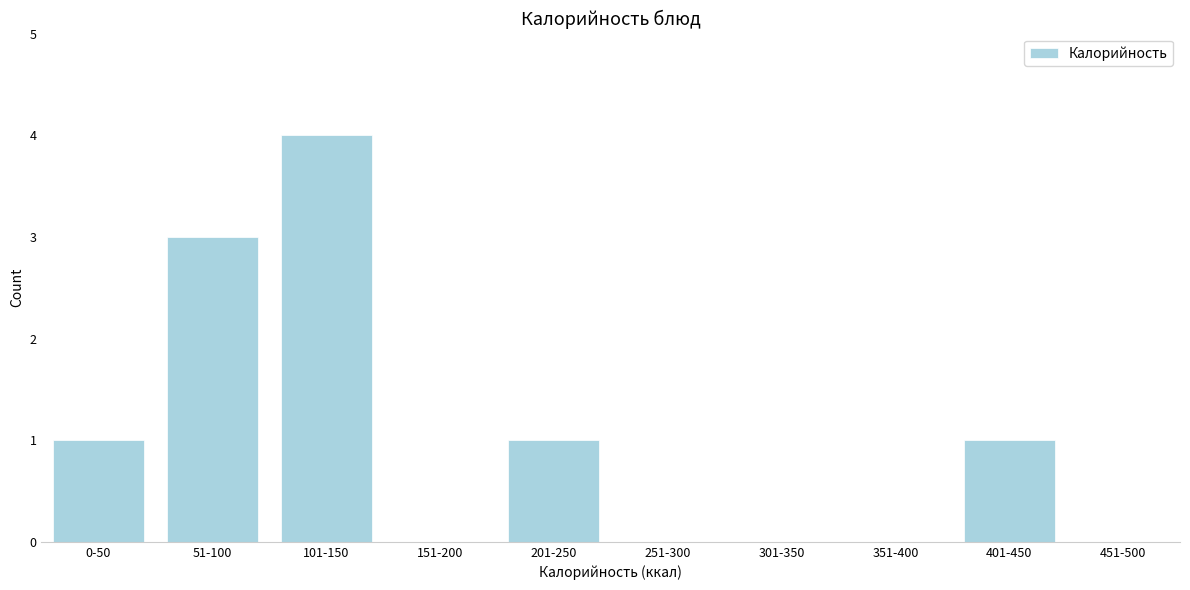

Reading left to right, transcribe all the data shown in this chart.

0-50=1	51-100=3	101-150=4	151-200=0	201-250=1	251-300=0	301-350=0	351-400=0	401-450=1	451-500=0